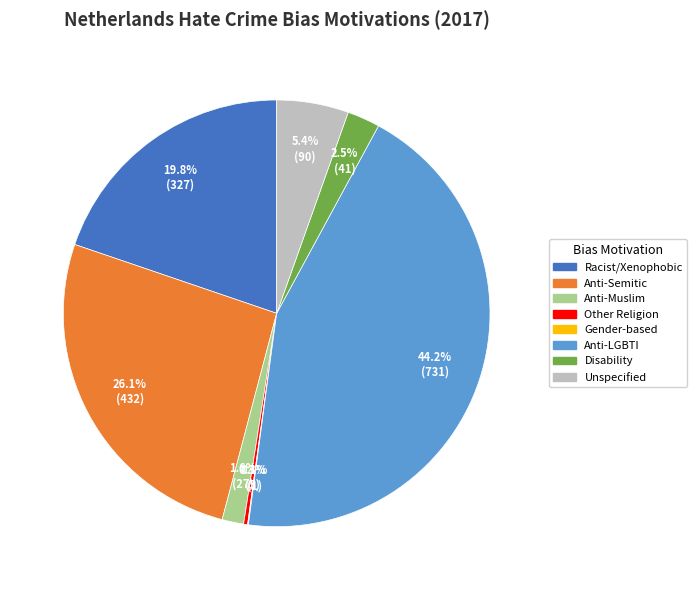

Does any single category account for the majority?

No